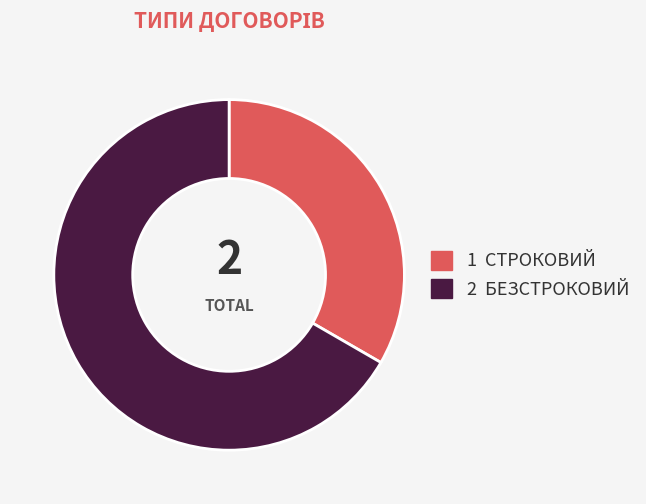

Does any single category account for the majority?

Yes